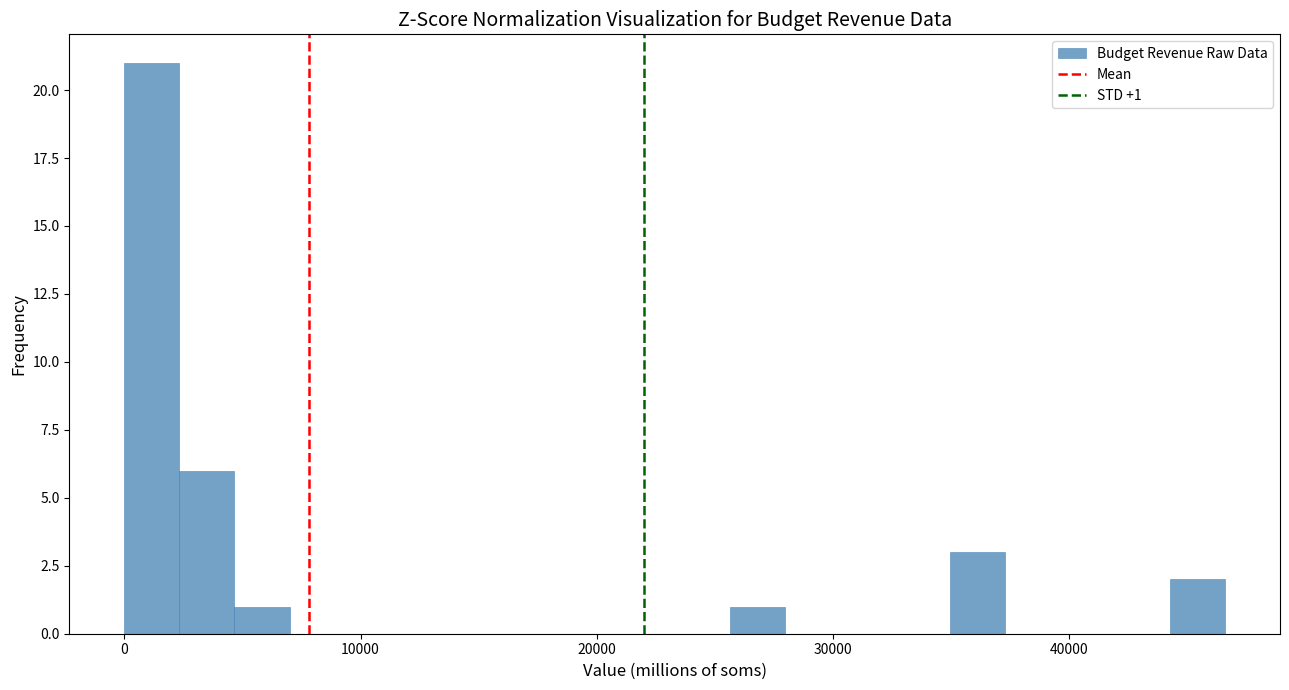

Around what value on the x-axis is the tallest bar? Give the approximate position of its centre, as read against the axis.

1000